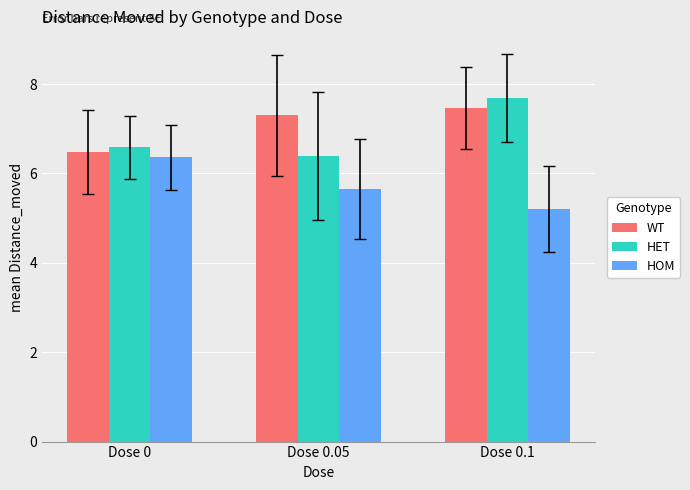

How many bars are there in each group?

3